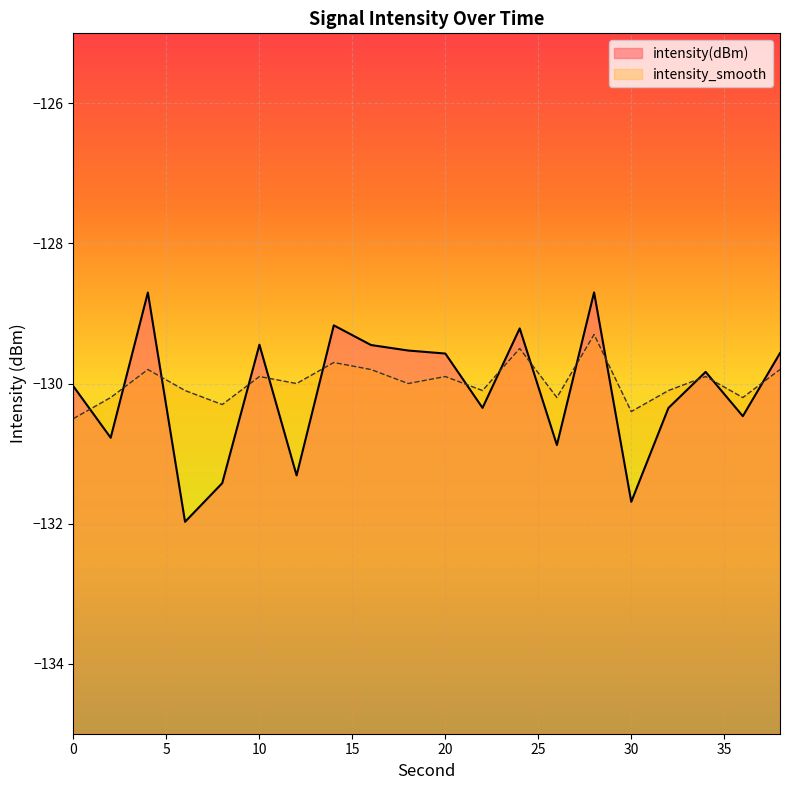

Does the chart display data point markers on the line(s)?

No